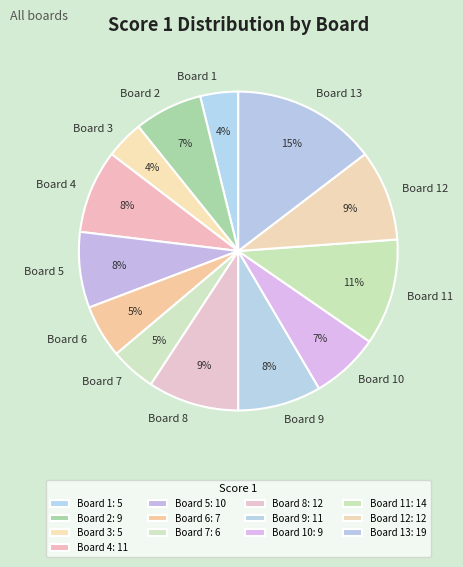

Count the number of slices in the pie.

13